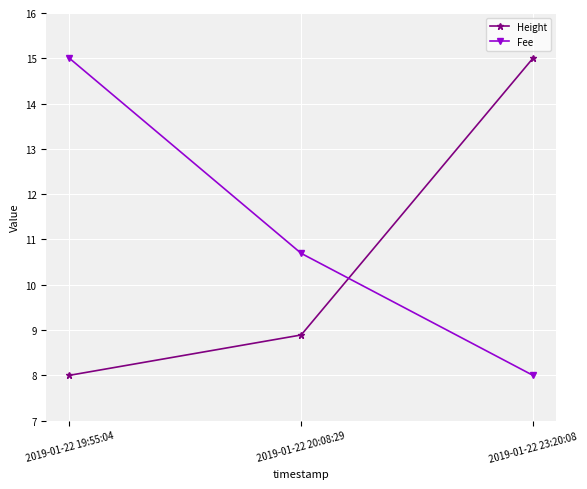

How many distinct data groups are displayed?

2